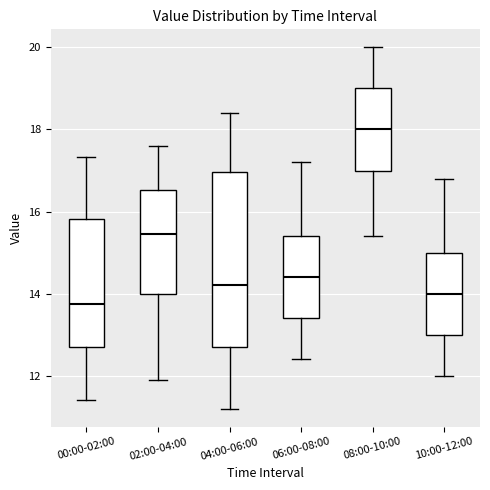

Where does the upper whisker of the box for 00:00-02:00 end on the y-axis? The values are not printed on the chart, so give them approximately, as read against the axis.

17.4